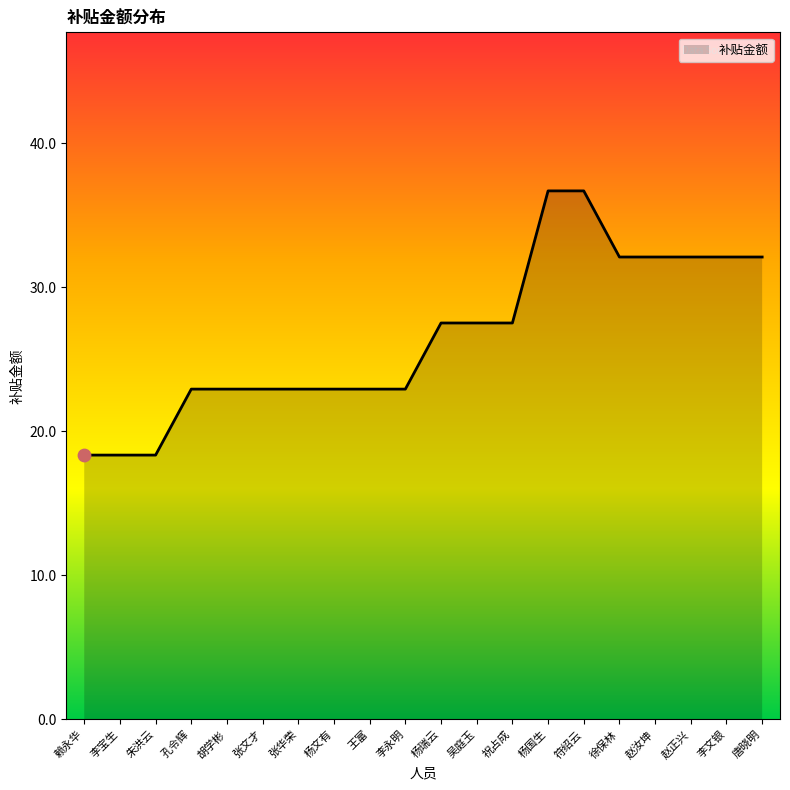

What is the ratio of the value at 王富 to the value at 唐晓明?

0.7